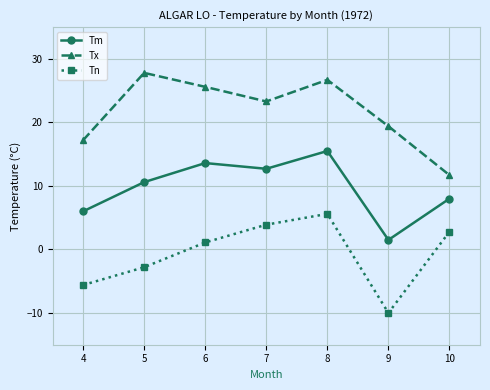

How many values in Tn are above zero?

4